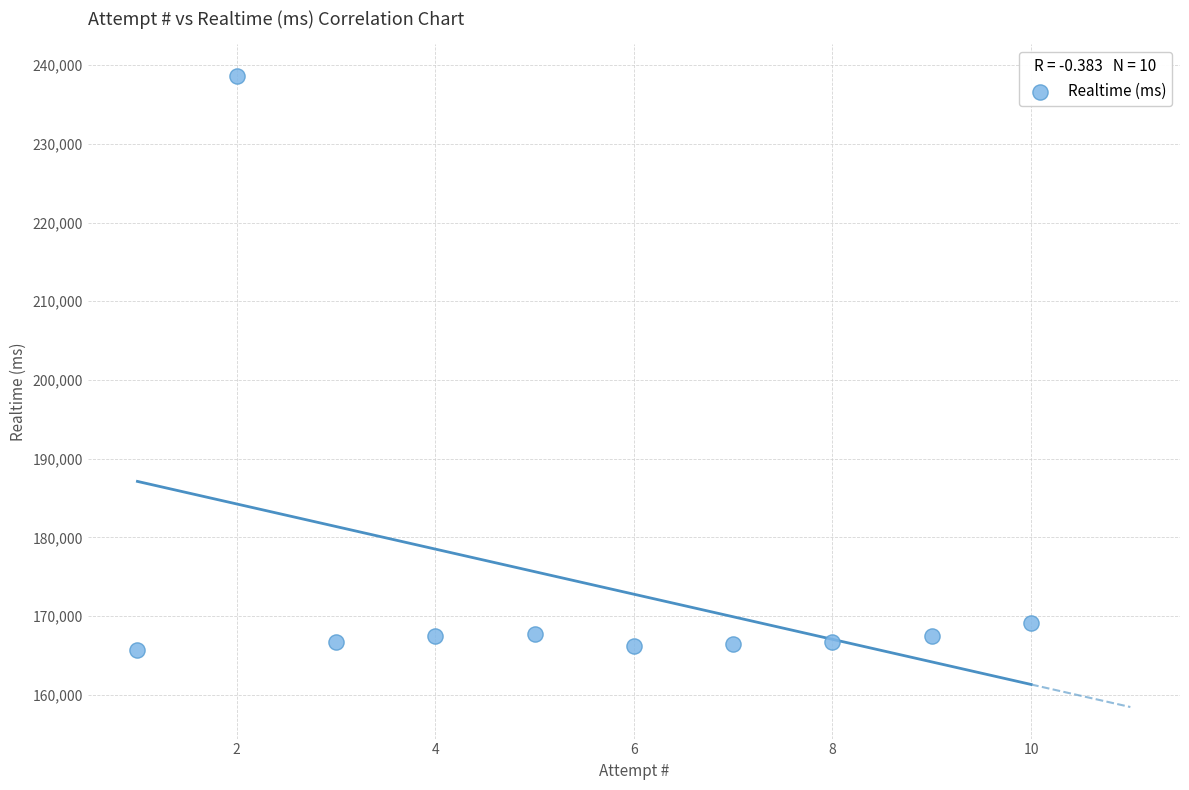

What Y value in the scatter plot is closest to 202185?

169077